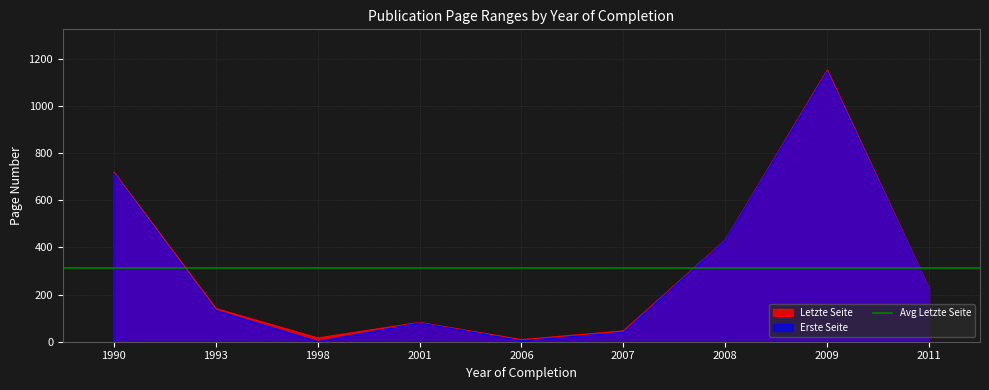

Between 1990 and 2008, which series saw the biggest shift?

Letzte Seite